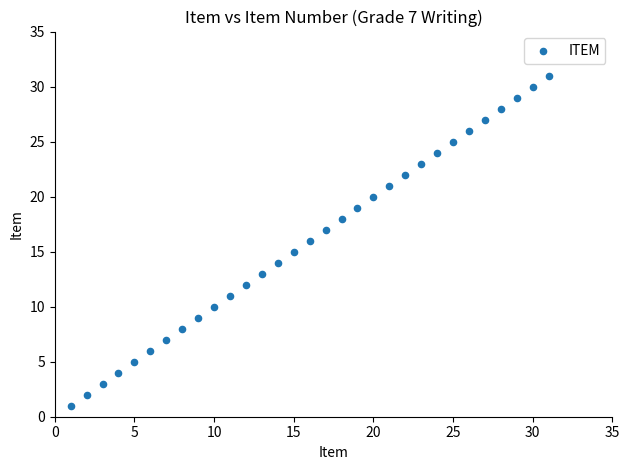

What is the range of X values (max minus min)?

30